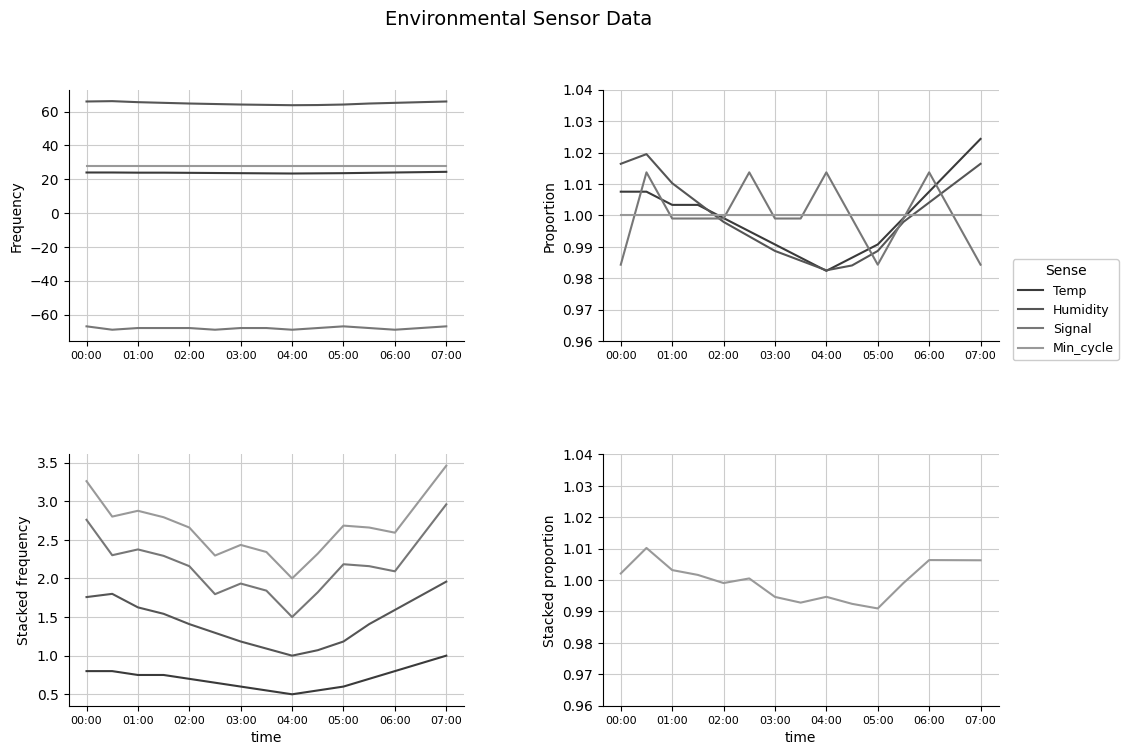

Read the Humidity value at 02:00.

0.5